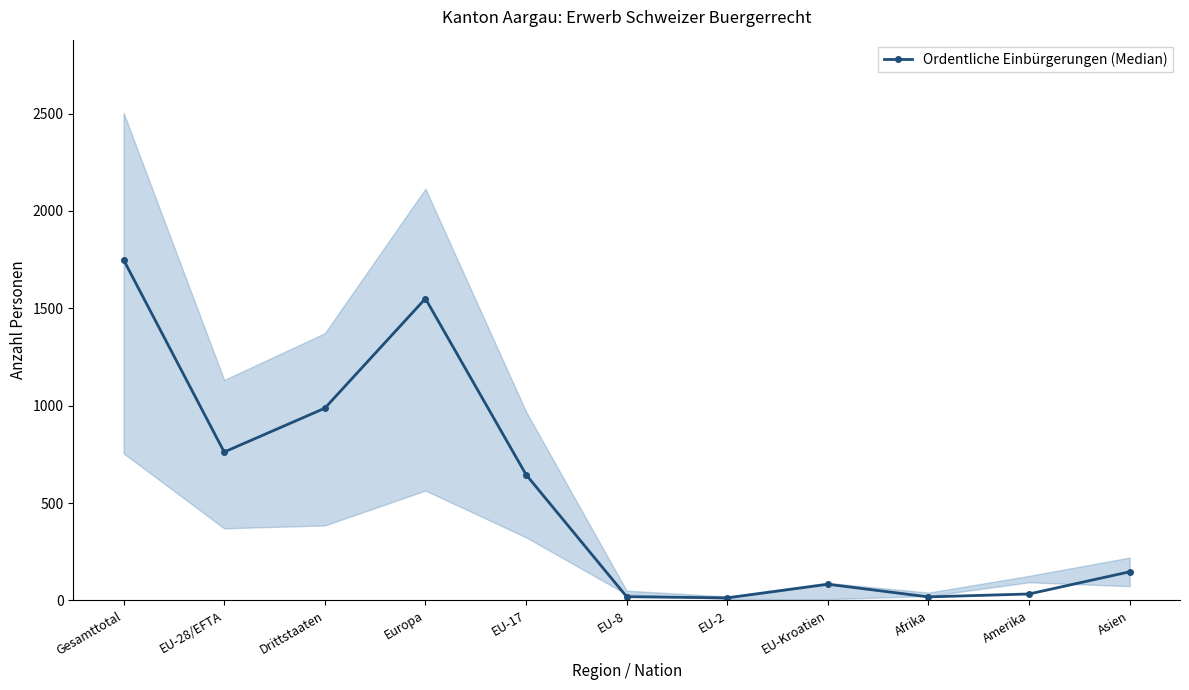

List the labels in order of value, smallest first.

EU-2, Afrika, EU-8, Amerika, EU-Kroatien, Asien, EU-17, EU-28/EFTA, Drittstaaten, Europa, Gesamttotal